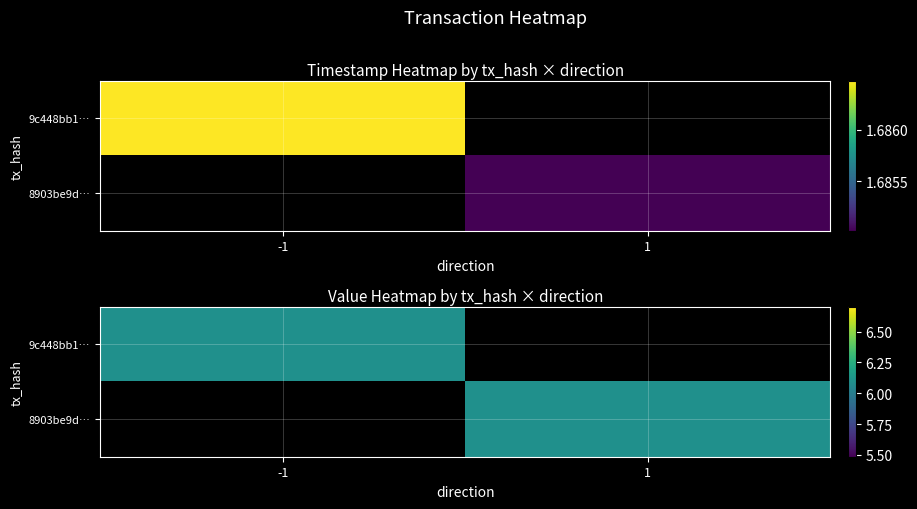

What is the sum of the 8903be9d… values at -1 and 1?

6.1